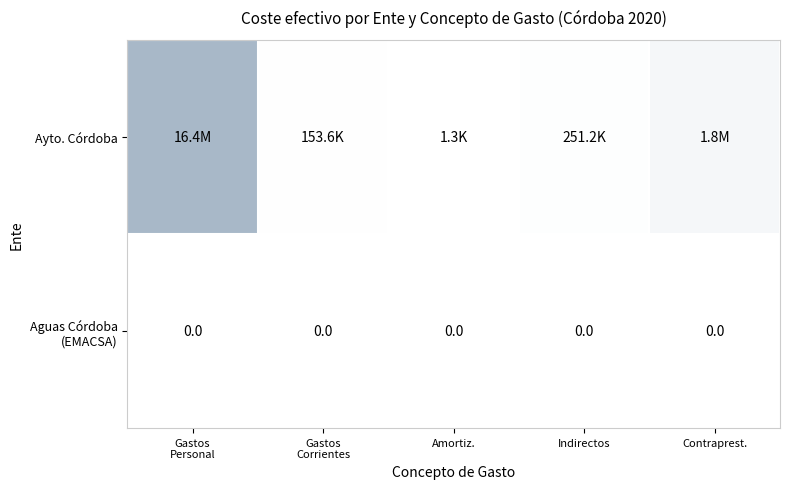

The Ayto. Córdoba series shows 731.6 at Amortiz.. True or false?

False